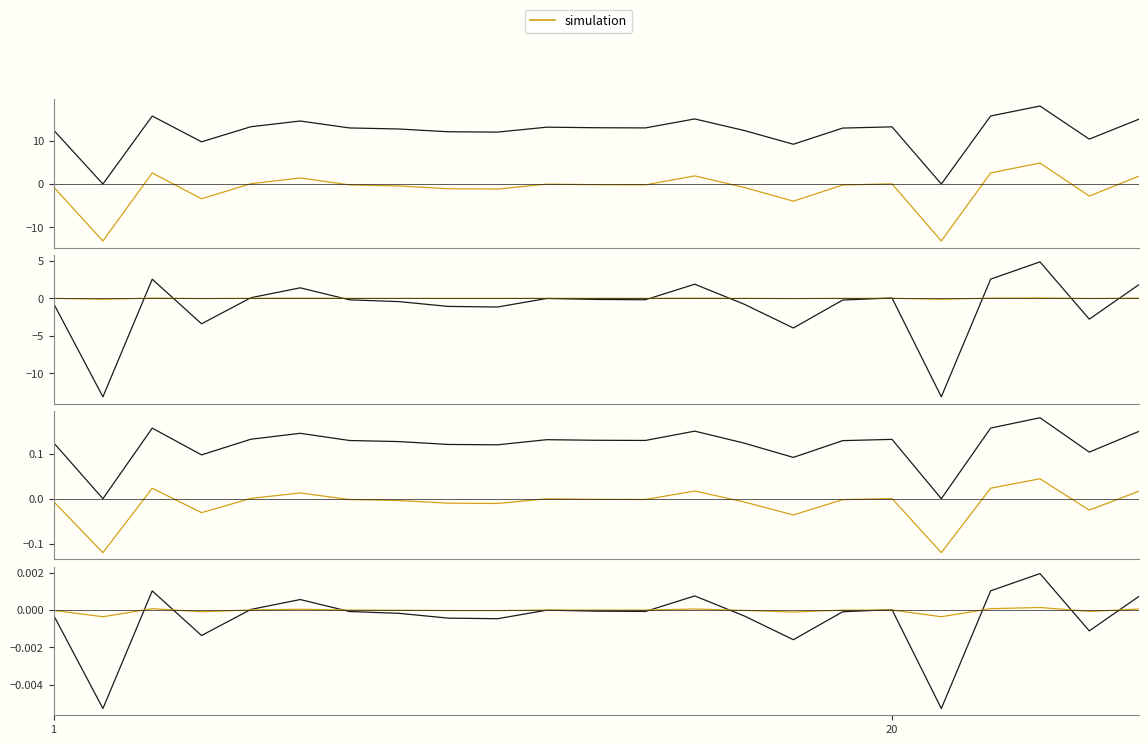

How many values in the Deviation series exceed 0?

8